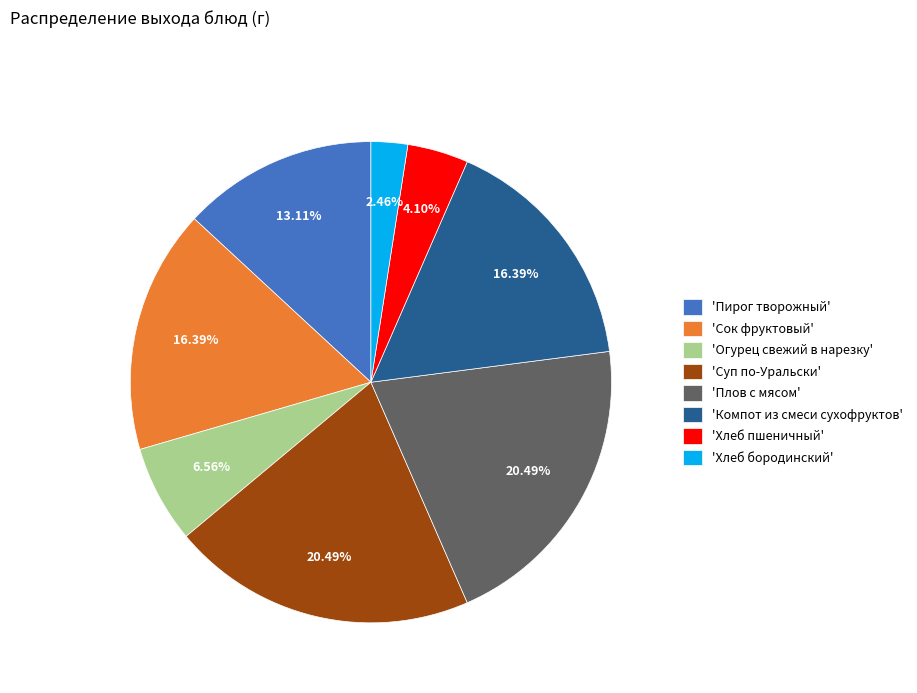

Which slice is the smallest?

'Хлеб бородинский'